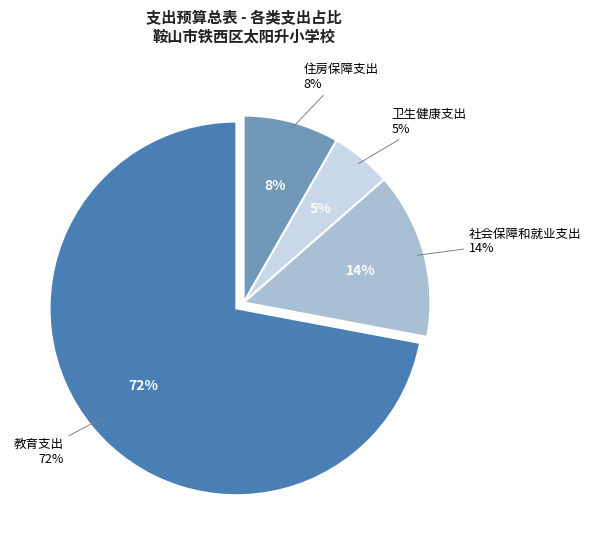

Which has a higher value, 住房保障支出 or 社会保障和就业支出?

社会保障和就业支出